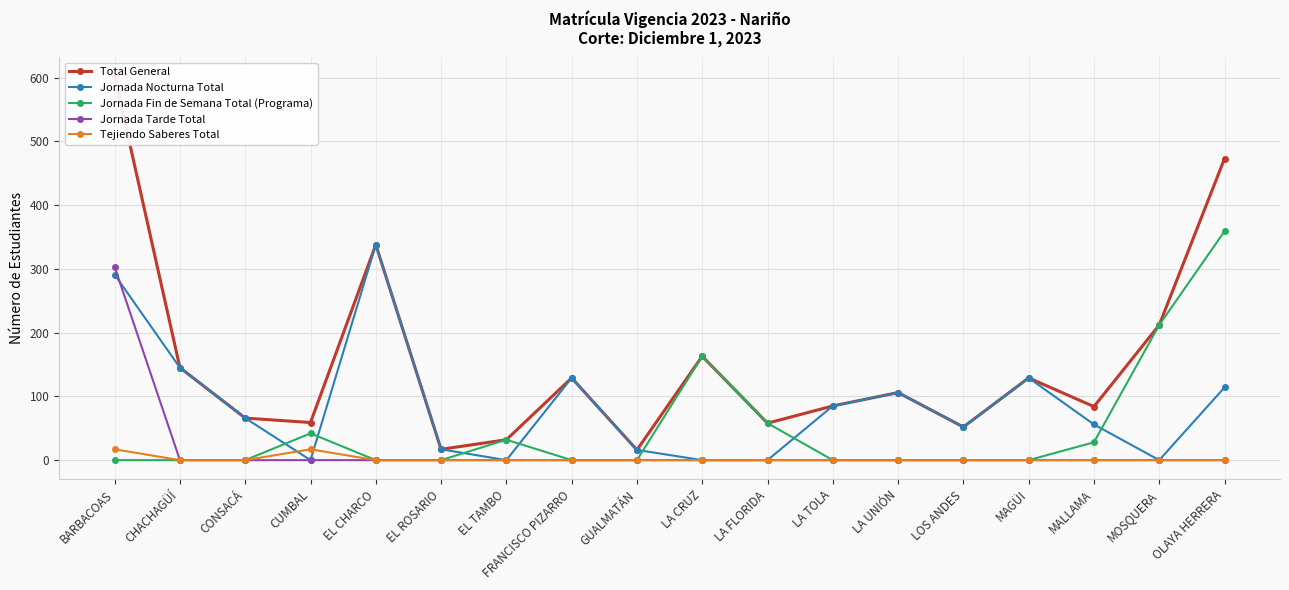

At which label does Jornada Nocturna Total first exceed 66?

BARBACOAS